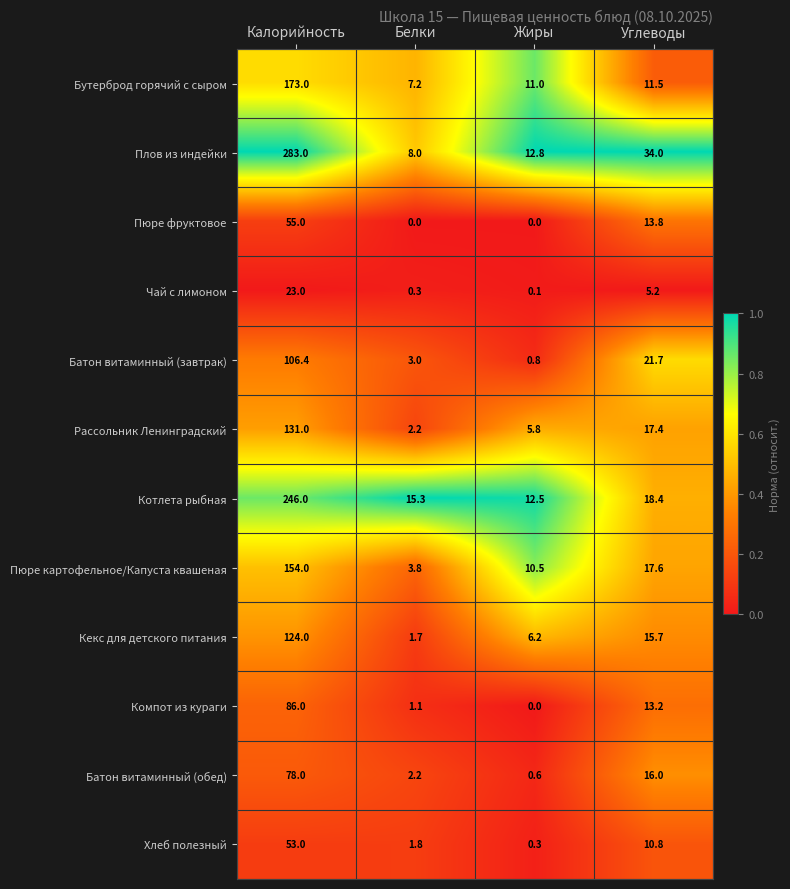

Which series has the largest range (max minus min)?

Плов из индейки